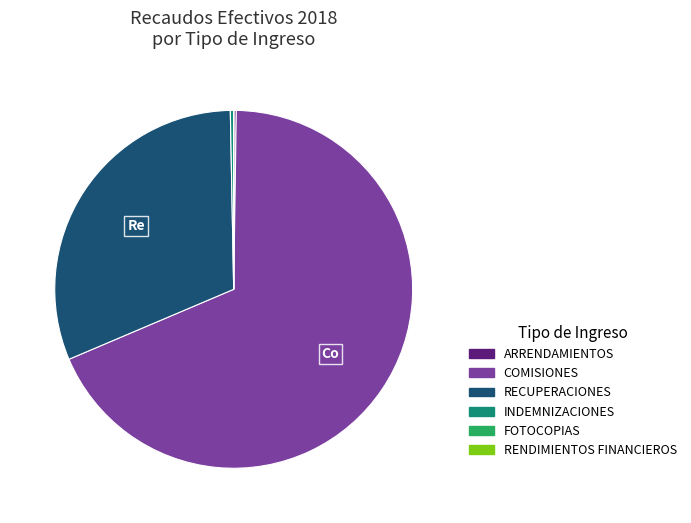

Does any single category account for the majority?

Yes